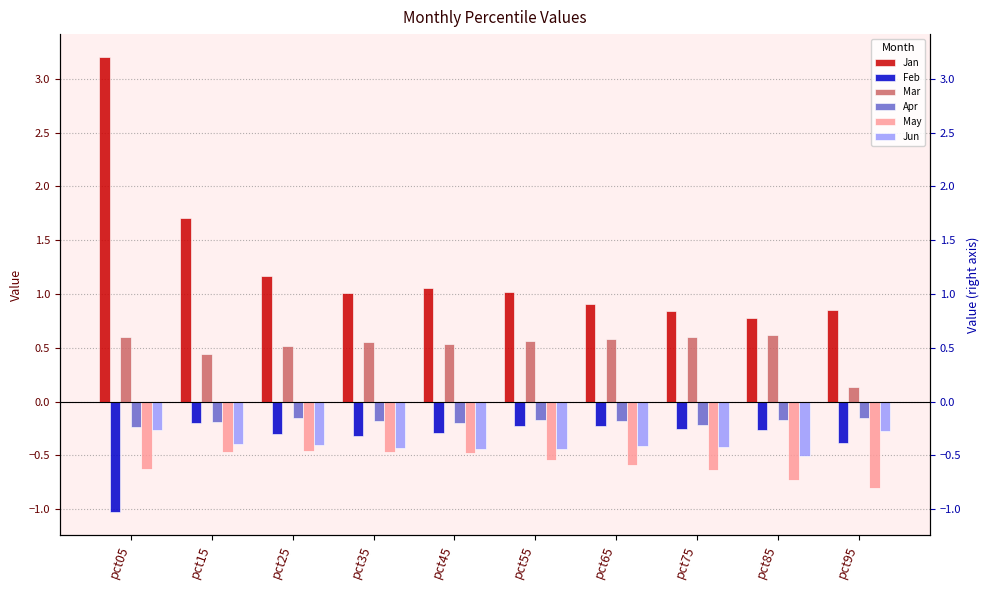

What is the value of the May bar at the 10th from the left?

-0.8